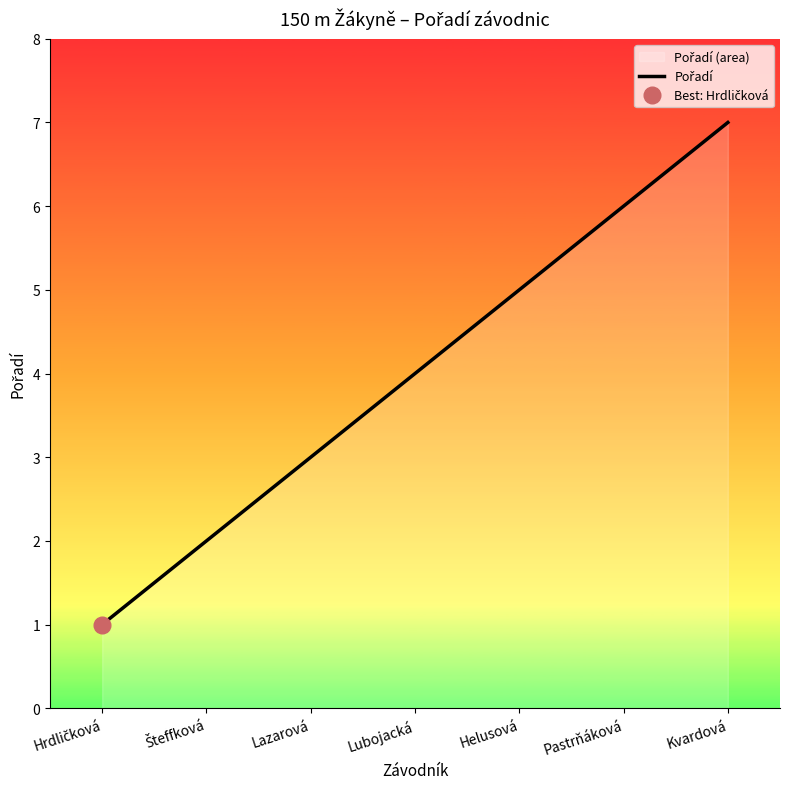

What is the ratio of the value at Lazarová to the value at Pastrňáková?

0.5